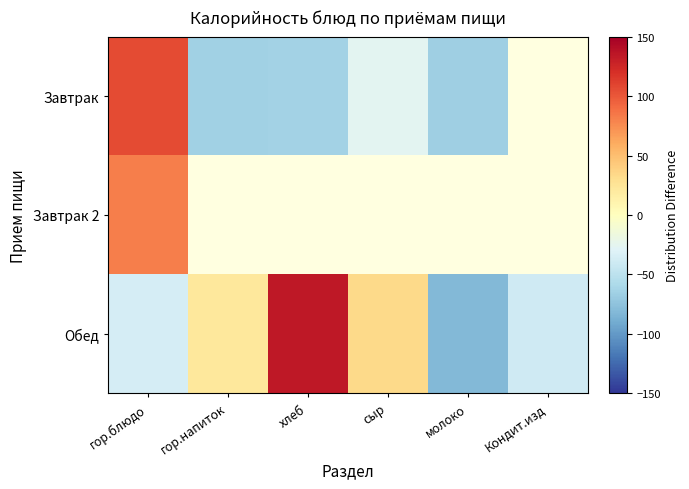

What is the difference between the maximum and minimum values in the Обед series?

216.4